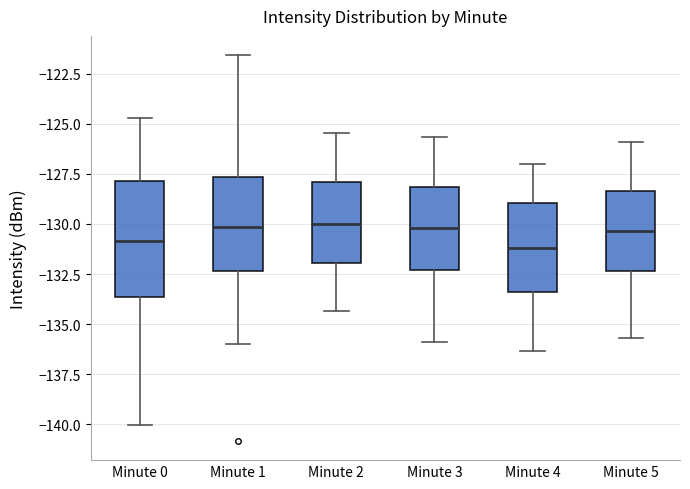

Where does the median line of the box for Minute 0 sit on the y-axis? The values are not printed on the chart, so give them approximately, as read against the axis.

-131.0